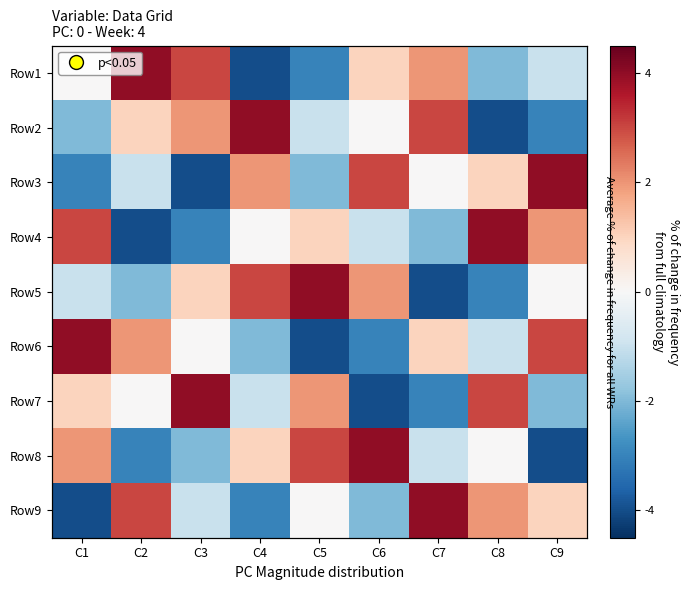

At which label does Row3 reach its minimum?

C3